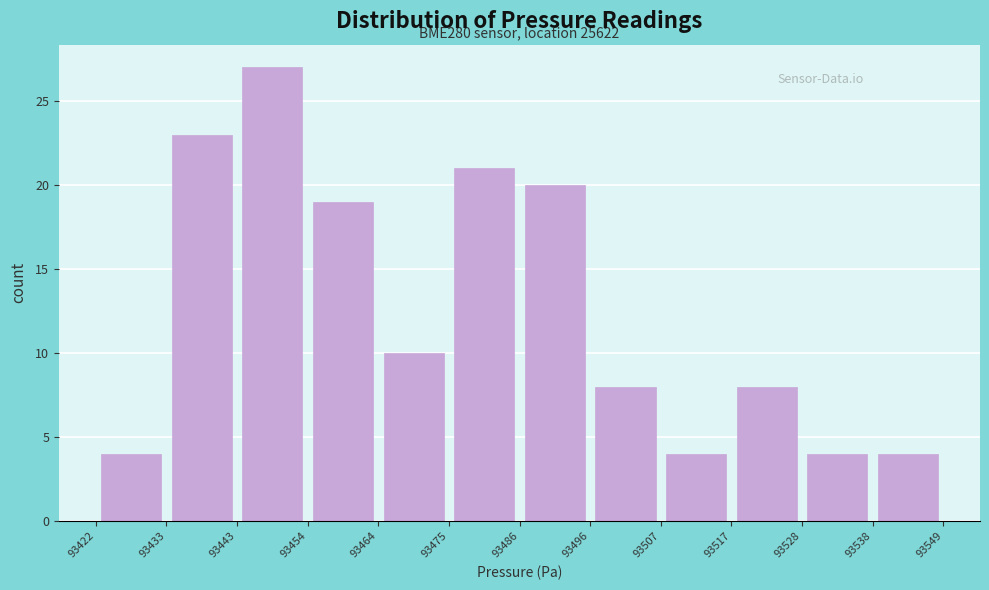

Over which range of the x-axis is the bar tallest?

93443 to 93454